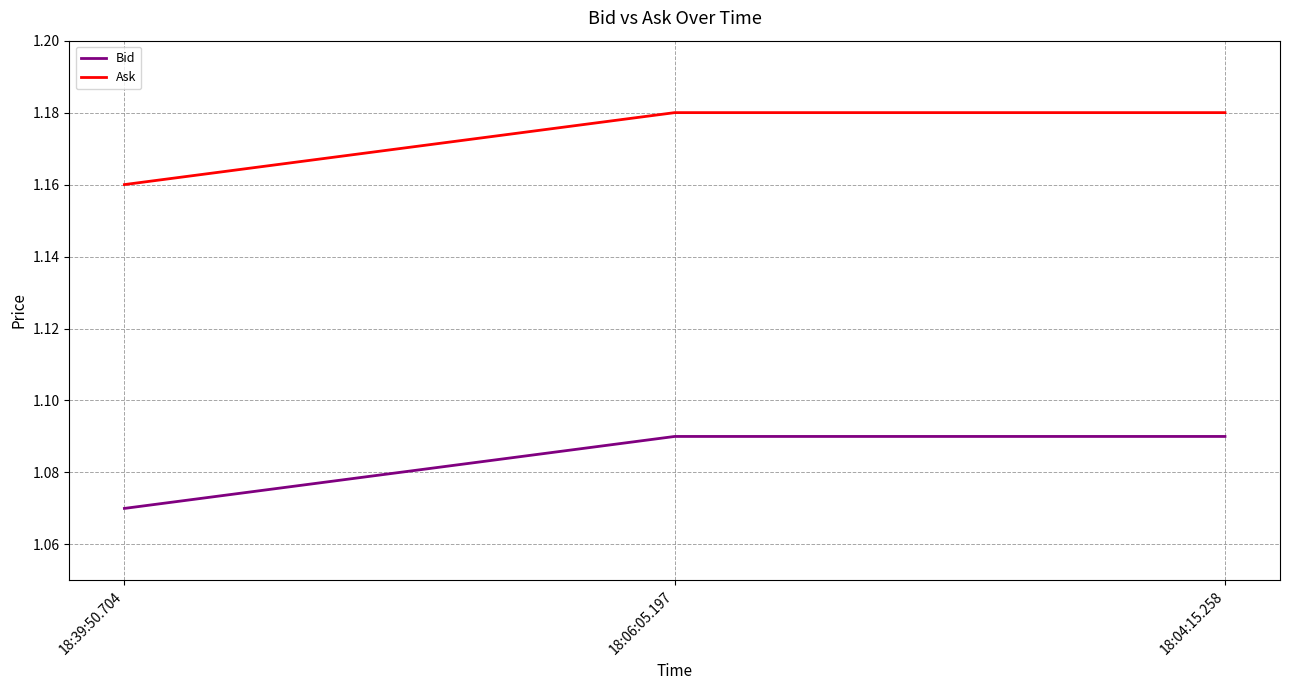

Count the number of categories in the chart.

3